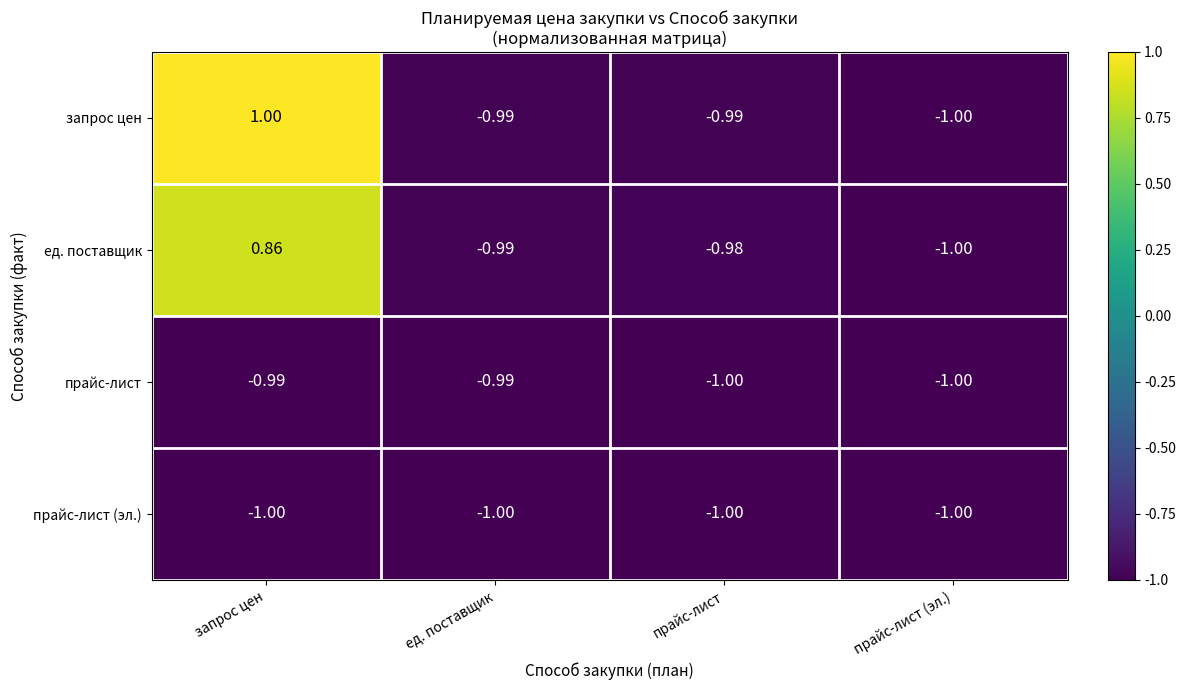

At which category does the chart reach its peak across all series?

запрос цен